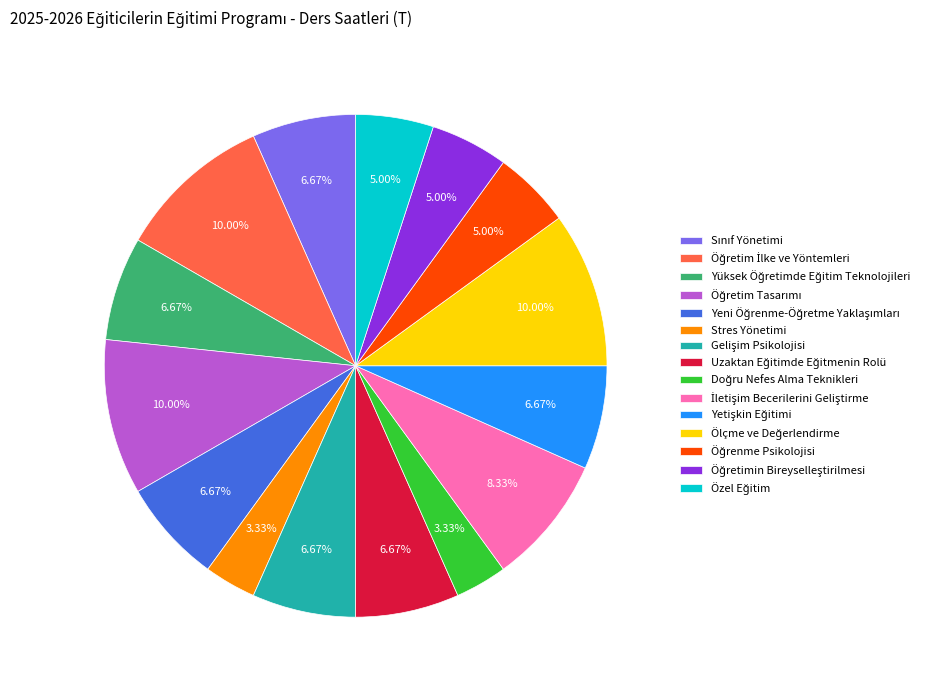

Is there a majority slice in this chart?

No